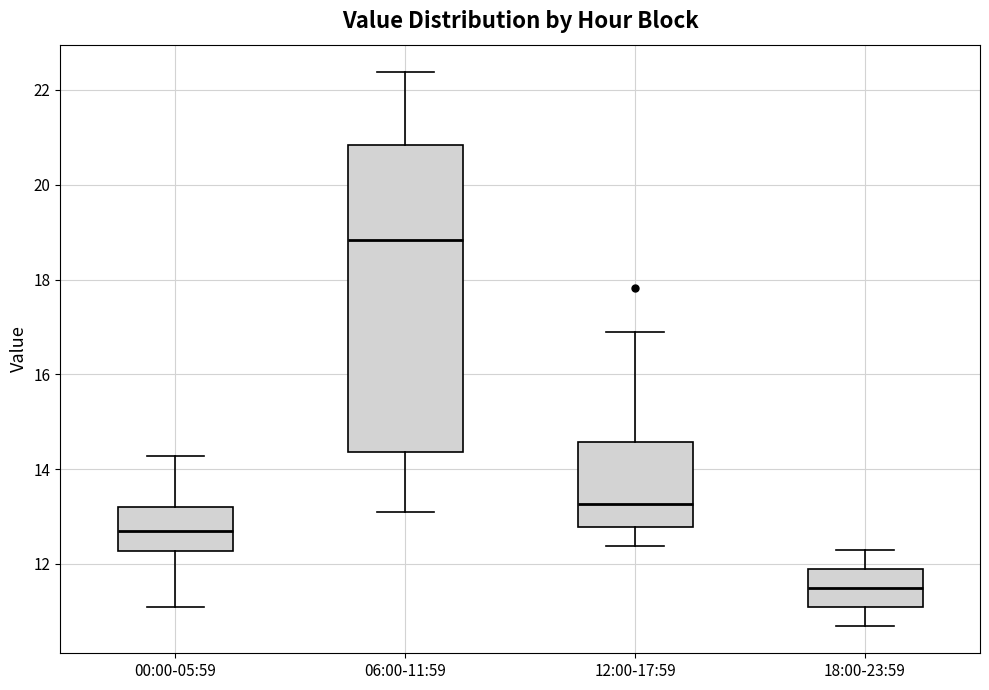

Reading left to right, transcribe this box plot: for each box, give where its median line is, the range the box spans, and where its two whiskers end, as read against the y-axis. The values are not printed on the chart, so give them approximately, as read against the axis.

00:00-05:59: median 12.8, box 12.2 to 13.2, whiskers 11.2 to 14.2
06:00-11:59: median 18.8, box 14.4 to 20.8, whiskers 13.2 to 22.4
12:00-17:59: median 13.2, box 12.8 to 14.6, whiskers 12.4 to 17.0
18:00-23:59: median 11.6, box 11.2 to 12.0, whiskers 10.8 to 12.4